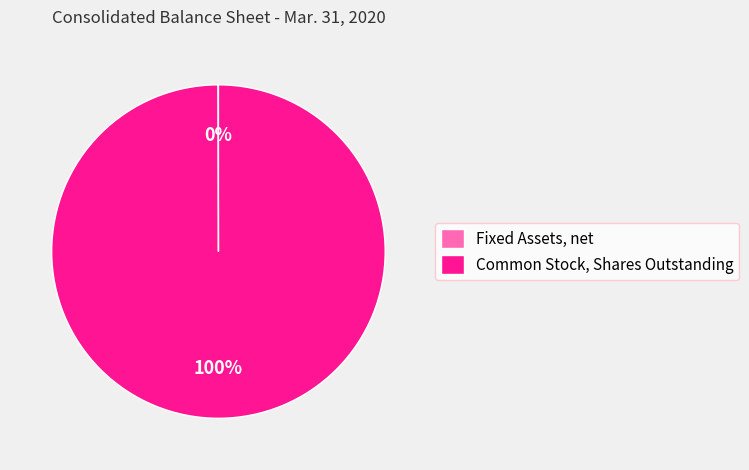

The Common Stock, Shares Outstanding slice represents 95% of the pie. True or false?

False